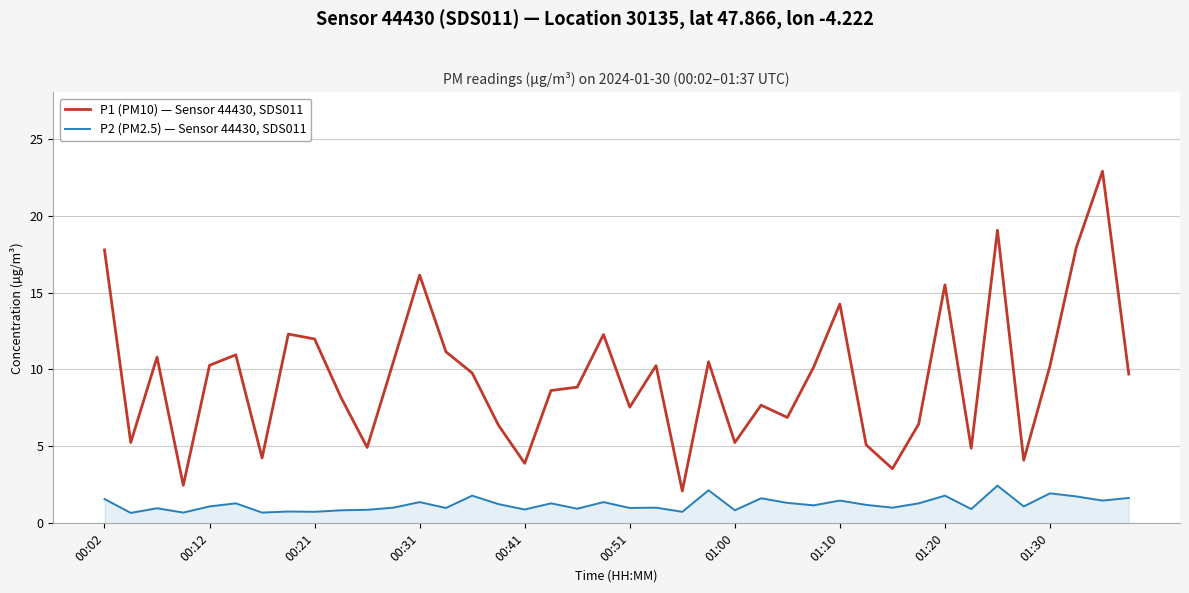

Which series has the largest total across all categories?

P1 (PM10) — Sensor 44430, SDS011